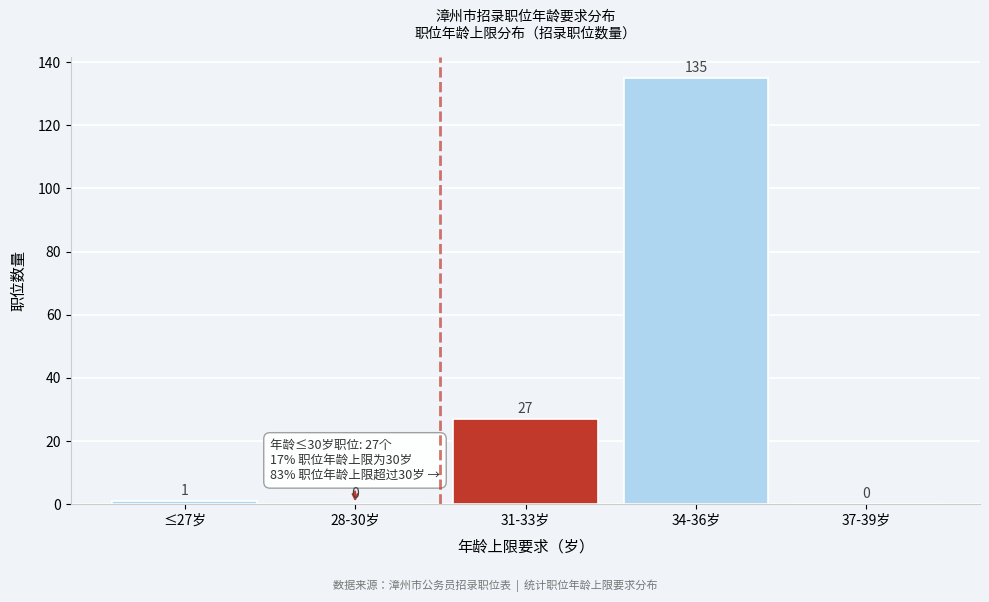

Reading left to right, list all the values displayed in this chart.

≤27岁=1	28-30岁=0	31-33岁=27	34-36岁=135	37-39岁=0